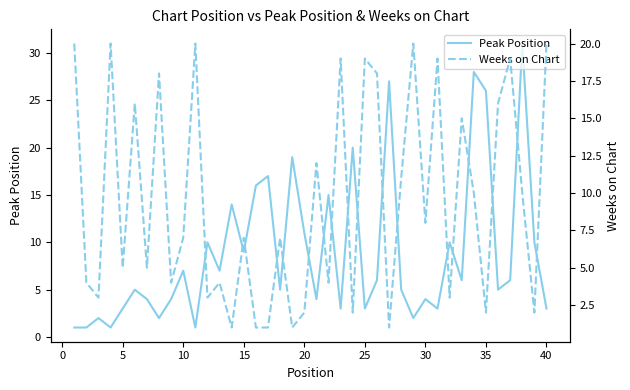

Is this an area chart (filled region under the line)?

No